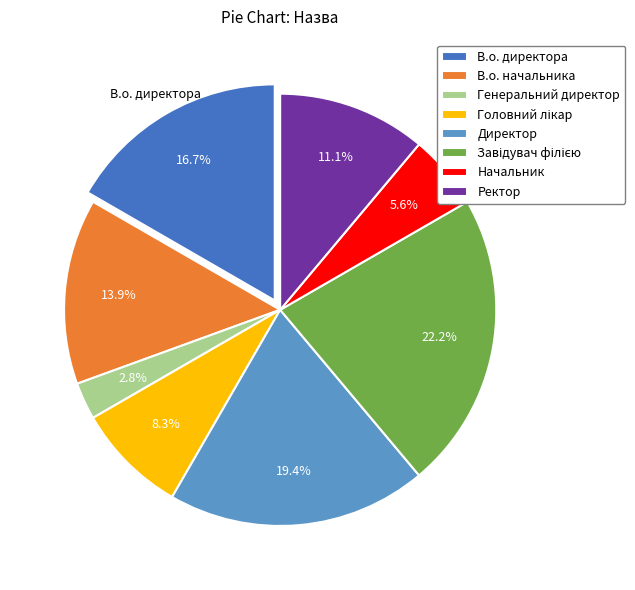

Approximately how many times larger is the value at Начальник compared to Ректор?

0.5